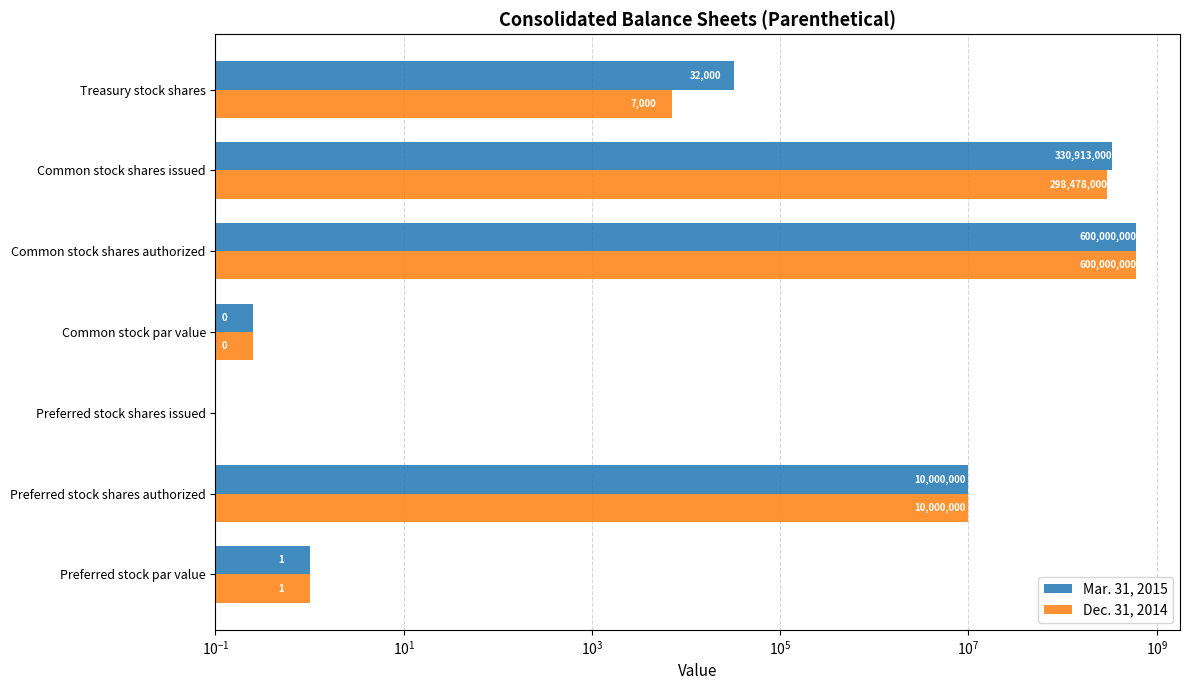

Rank the series by their average value, from highest to lowest.

Mar. 31, 2015, Dec. 31, 2014